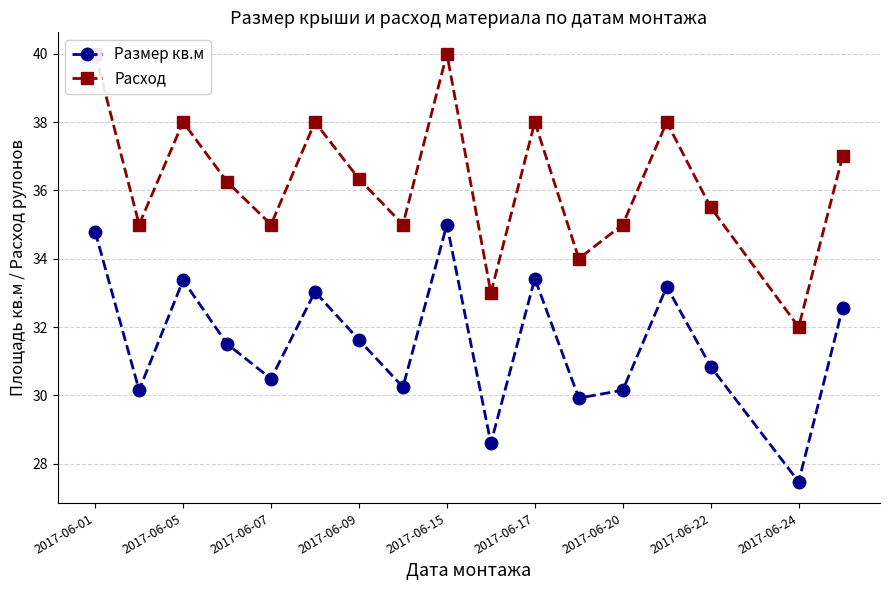

Rank the series by their average value, from lowest to highest.

Размер кв.м, Расход